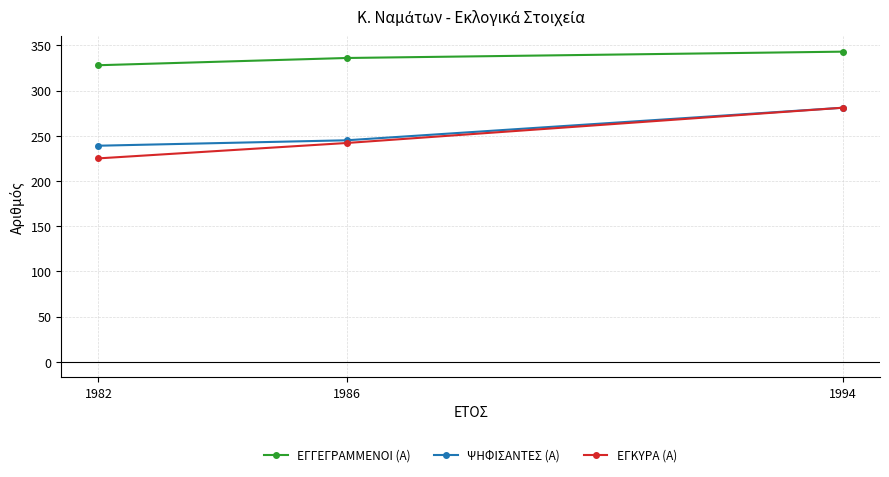

Is it true that ΨΗΦΙΣΑΝΤΕΣ (Α) equals 239 at 1982?

True